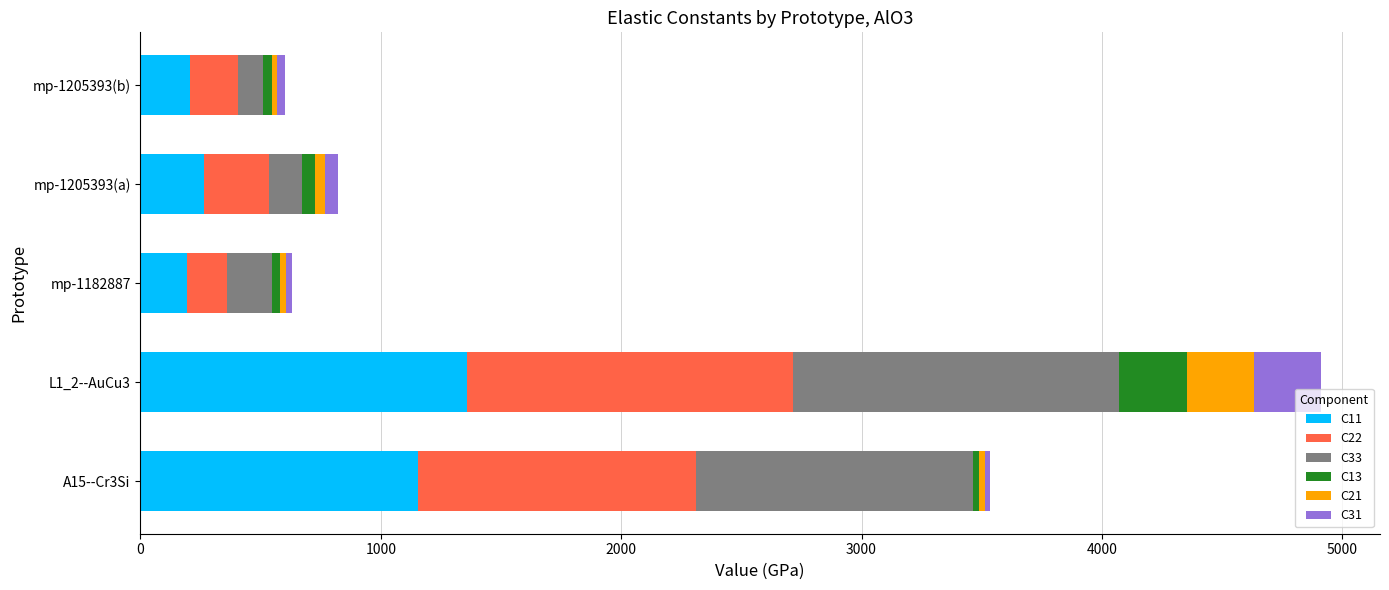

The value of C11 at mp-1205393(b) is 204.6. True or false?

True